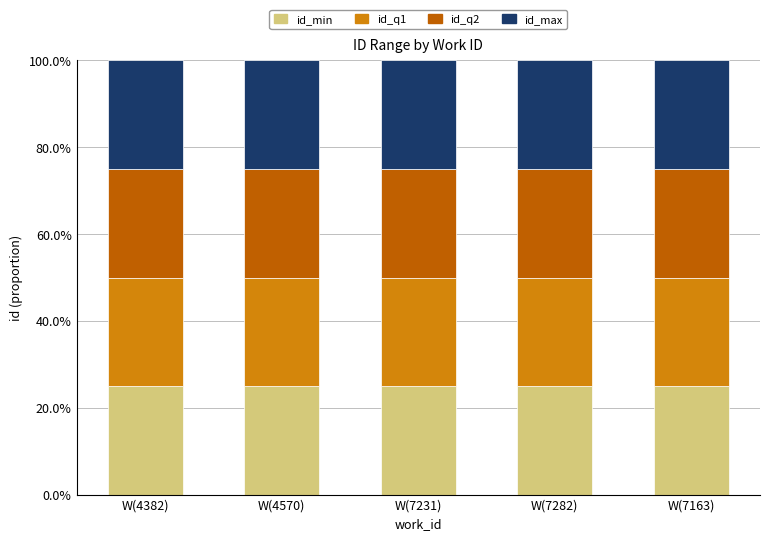

What are all the series names shown in the legend?

id_min, id_q1, id_q2, id_max